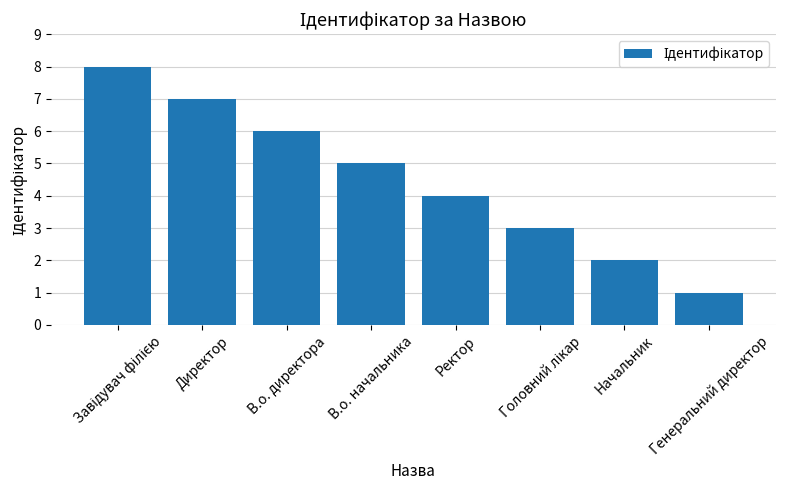

What is the change in value from Директор to Ректор?

-3